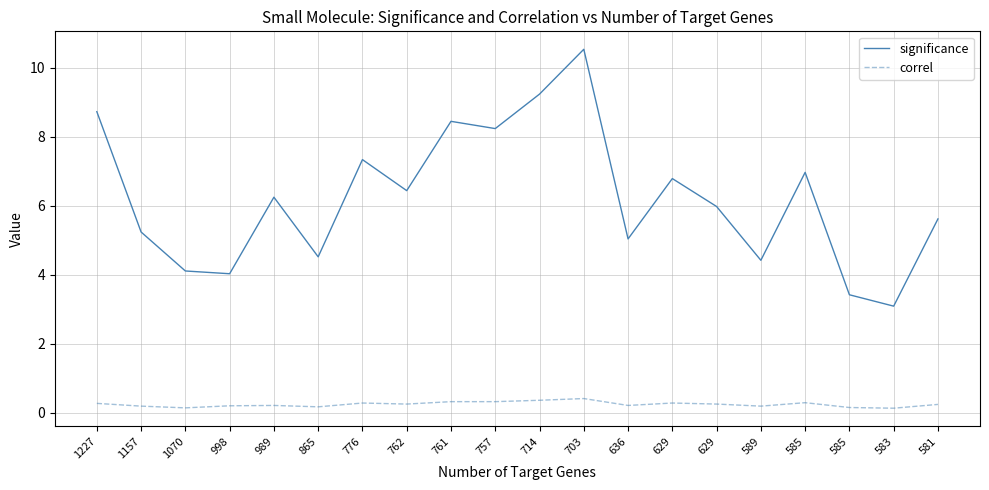

Is the value of significance at 998 greater than the value of correl at 1070?

Yes